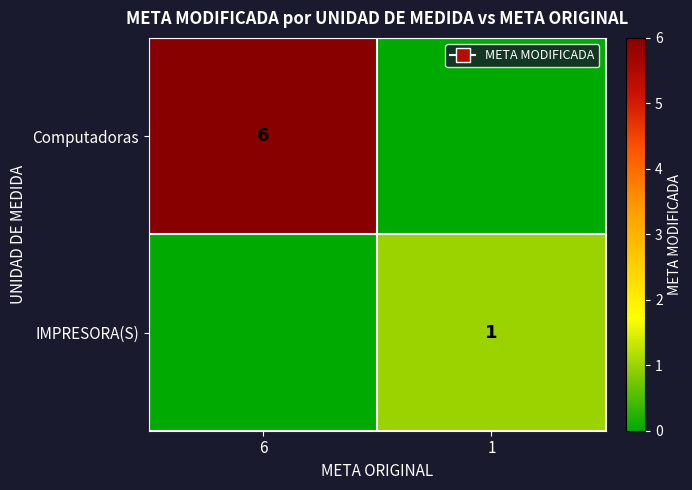

What is the greatest value displayed?

6